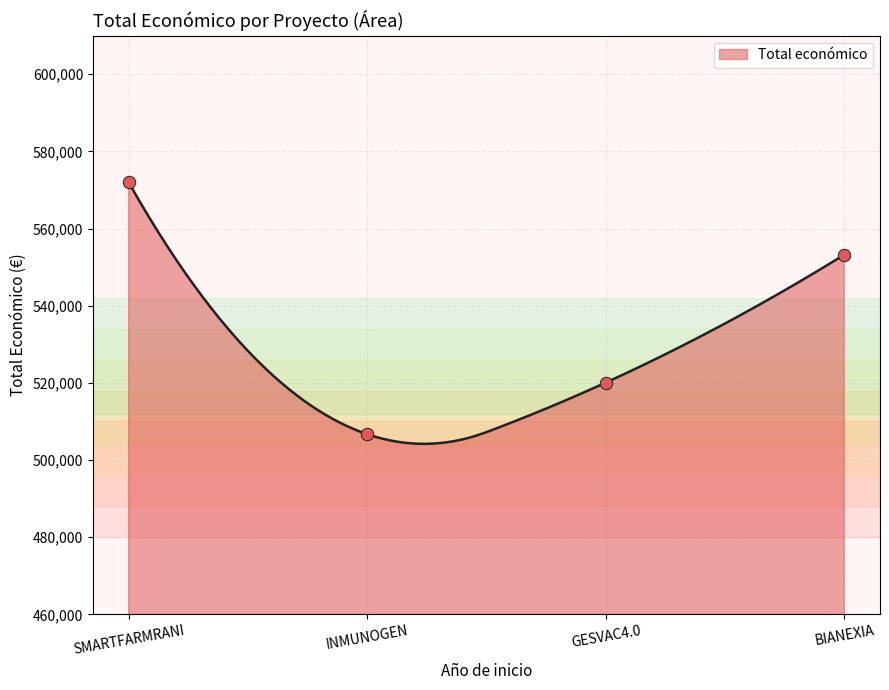

What is the change in value from SMARTFARMRANI to GESVAC4.0?

-51903